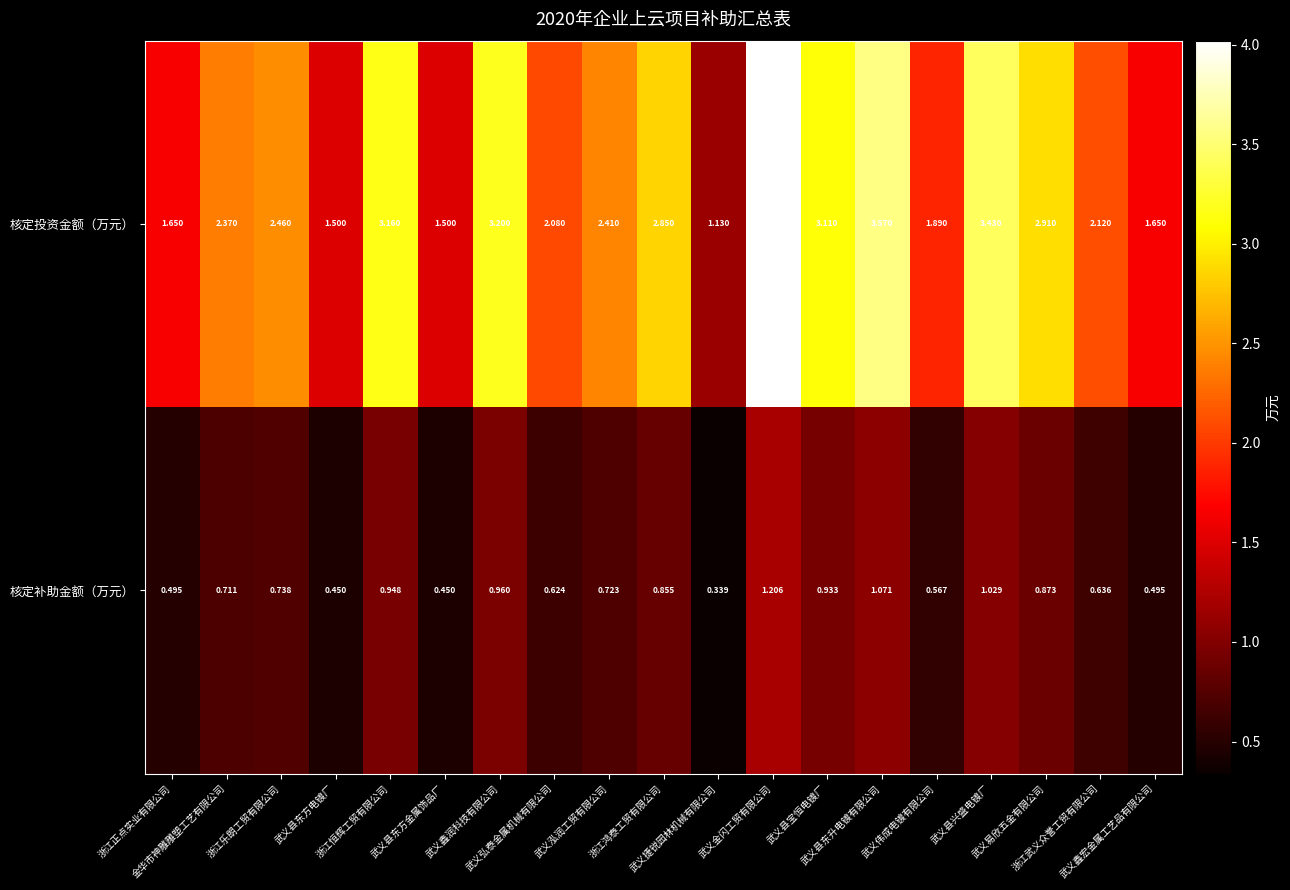

At which category is the sum across all series the highest?

武义金闪工贸有限公司